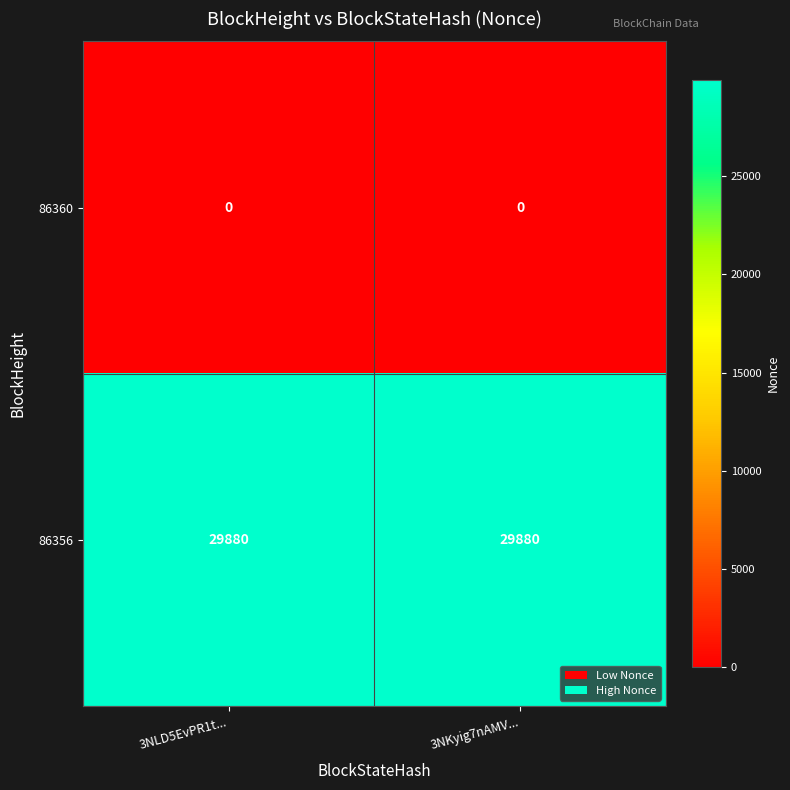

What is the spread (max minus min) of values at 3NLD5EvPR1t...?

29880